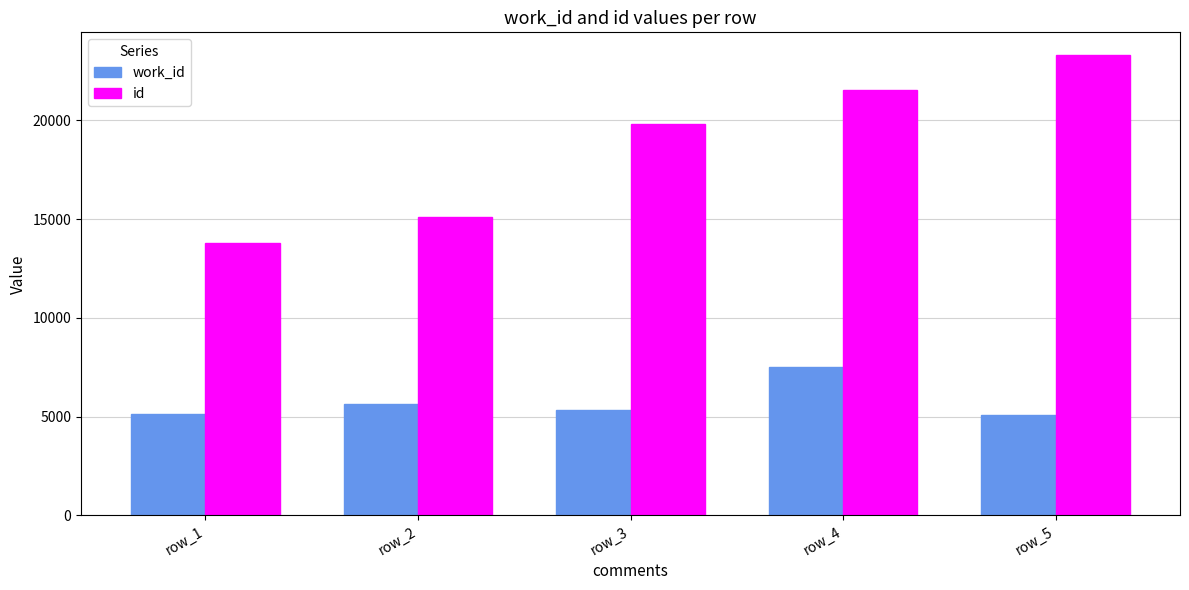

What is the total value across all series at row_5?

28405